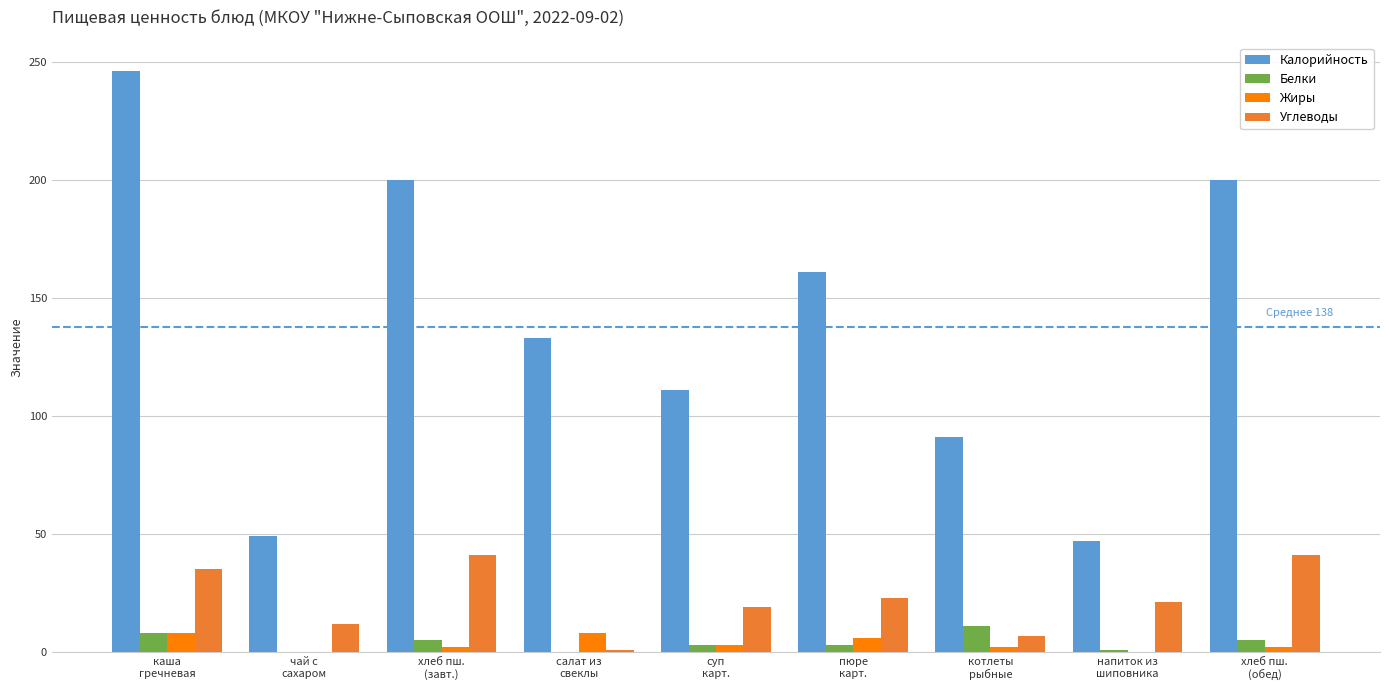

What is the maximum value for Углеводы?

41